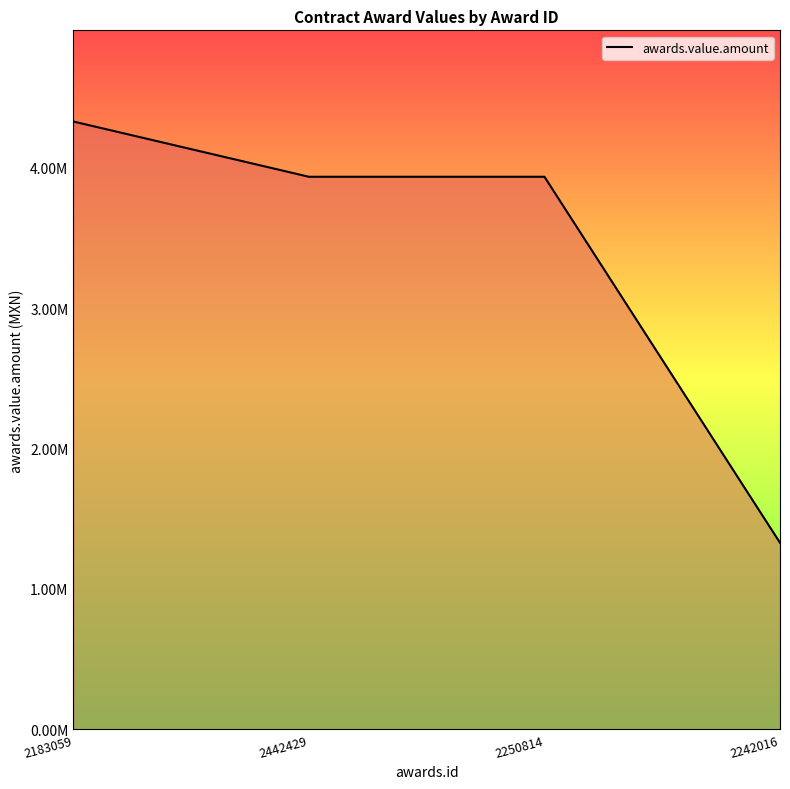

Does the chart display data point markers on the line(s)?

No